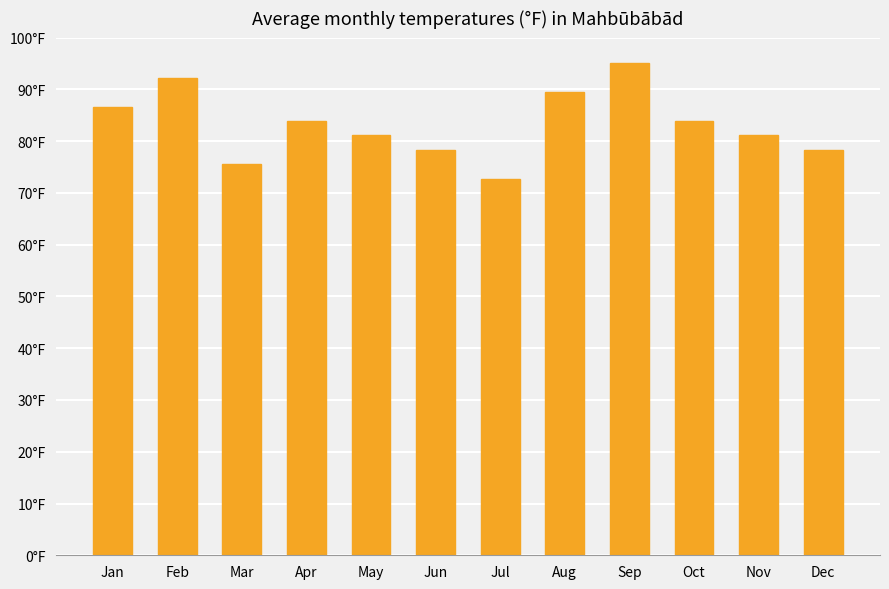

Does the chart contain any negative values?

No